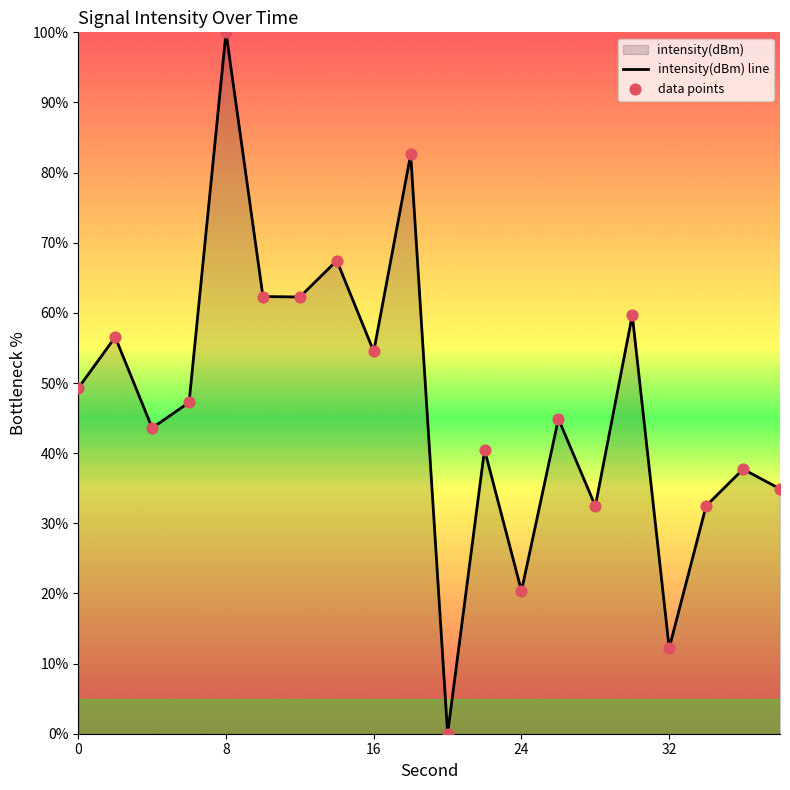

At how many categories does at least one series exceed 74?

2